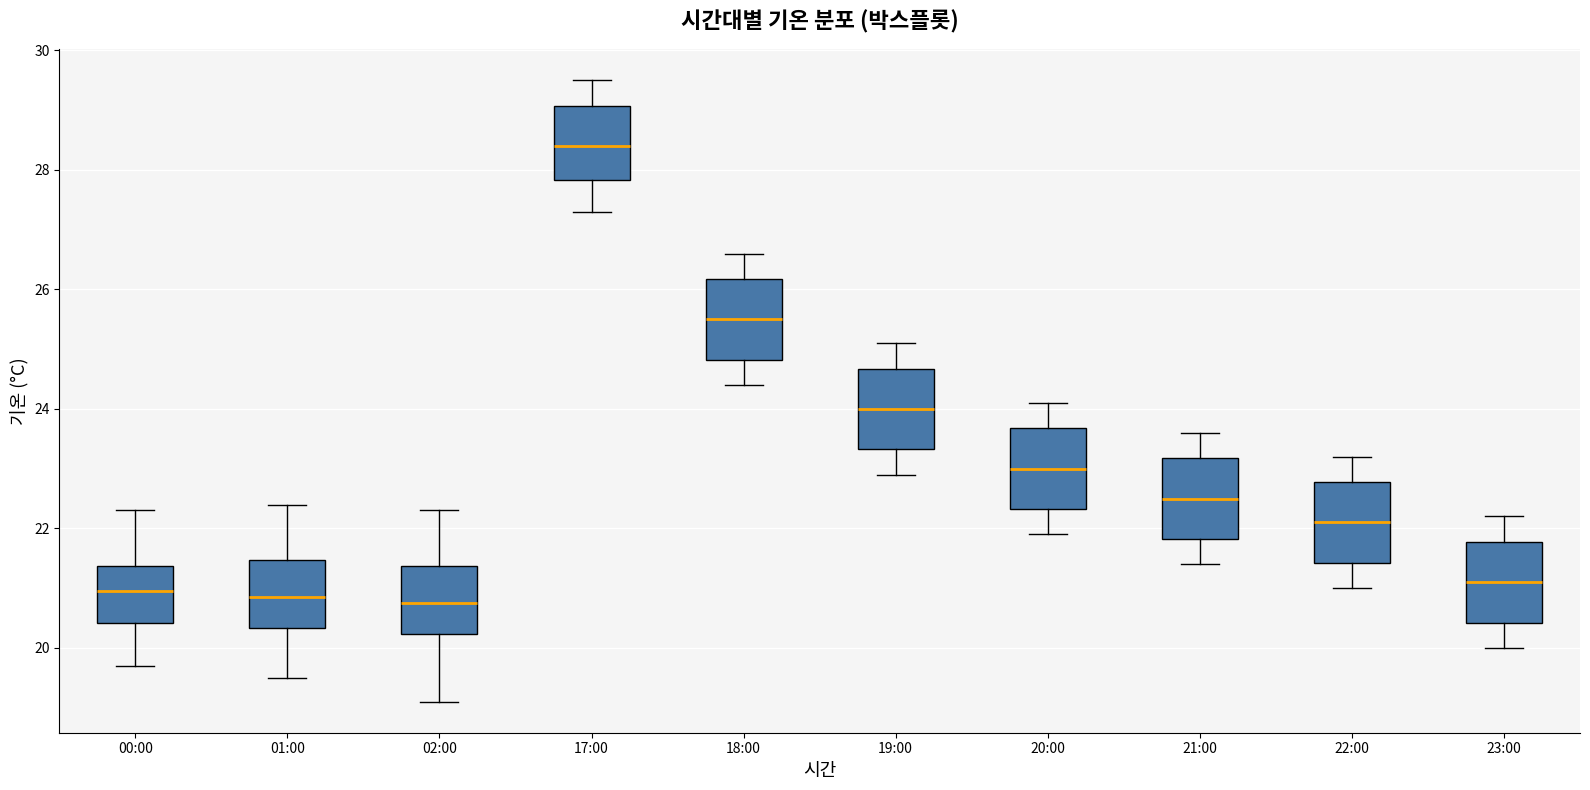

Reading left to right, transcribe this box plot: for each box, give where its median line is, the range the box spans, and where its two whiskers end, as read against the y-axis. The values are not printed on the chart, so give them approximately, as read against the axis.

00:00: median 21.0, box 20.4 to 21.4, whiskers 19.8 to 22.4
01:00: median 20.8, box 20.4 to 21.4, whiskers 19.6 to 22.4
02:00: median 20.8, box 20.2 to 21.4, whiskers 19.2 to 22.4
17:00: median 28.4, box 27.8 to 29.0, whiskers 27.4 to 29.6
18:00: median 25.6, box 24.8 to 26.2, whiskers 24.4 to 26.6
19:00: median 24.0, box 23.4 to 24.6, whiskers 23.0 to 25.2
20:00: median 23.0, box 22.4 to 23.6, whiskers 22.0 to 24.2
21:00: median 22.6, box 21.8 to 23.2, whiskers 21.4 to 23.6
22:00: median 22.2, box 21.4 to 22.8, whiskers 21.0 to 23.2
23:00: median 21.2, box 20.4 to 21.8, whiskers 20.0 to 22.2